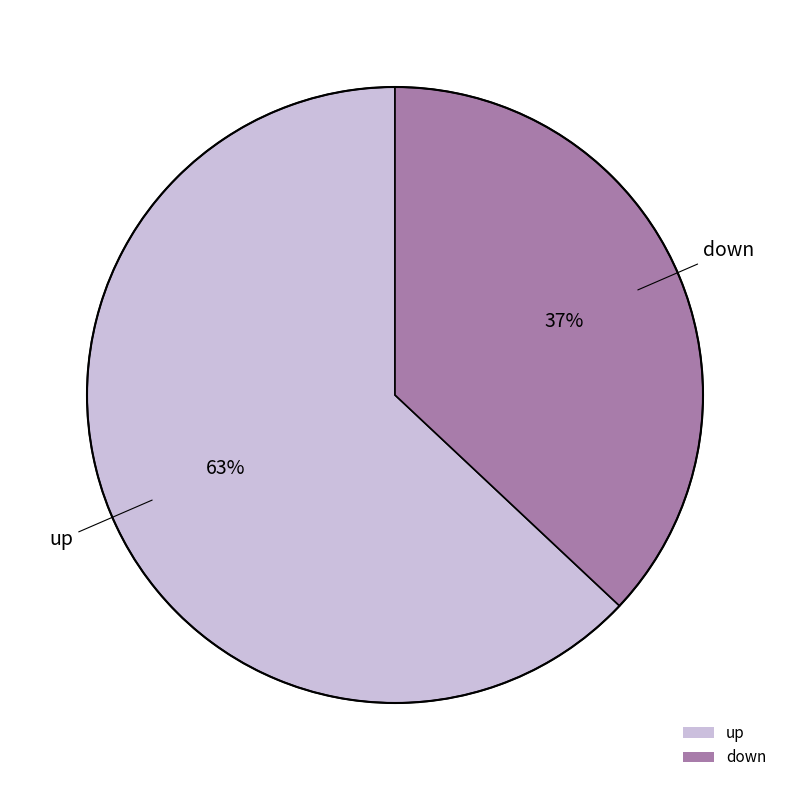

How many segments does this pie chart have?

2